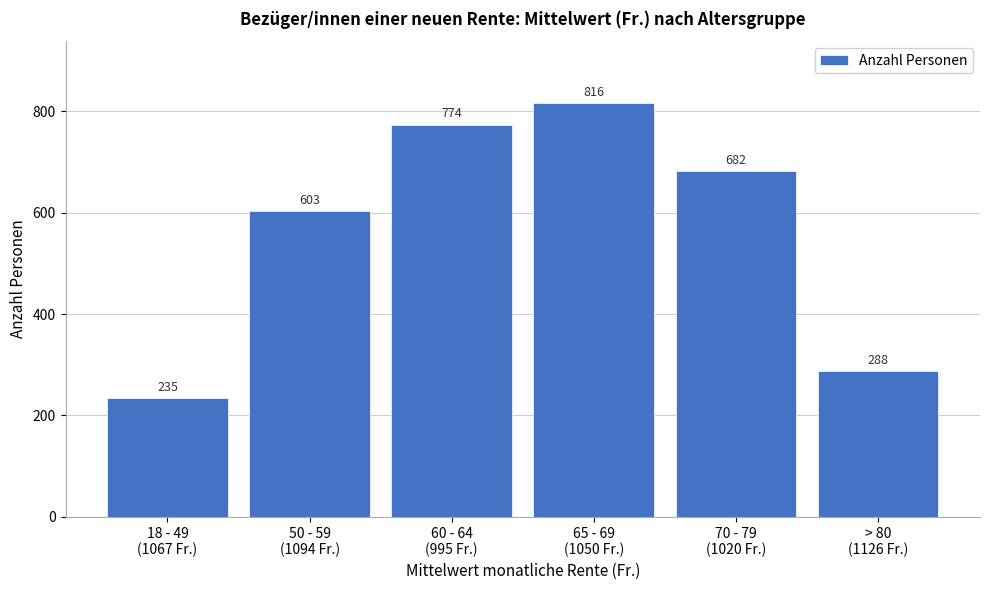

Reading left to right, list all the values displayed in this chart.

235	603	774	816	682	288